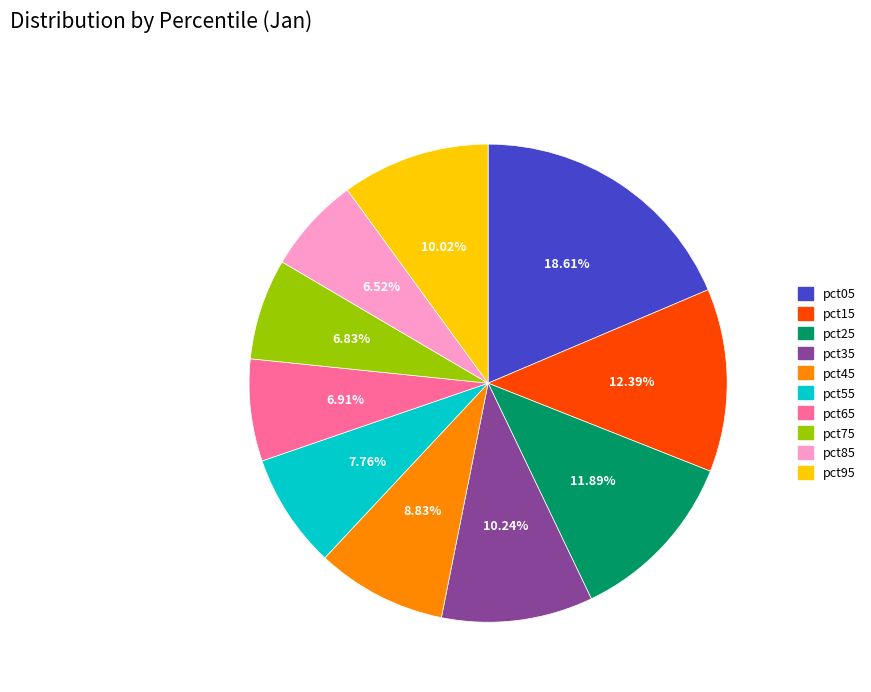

What is the largest slice in the pie chart?

pct05